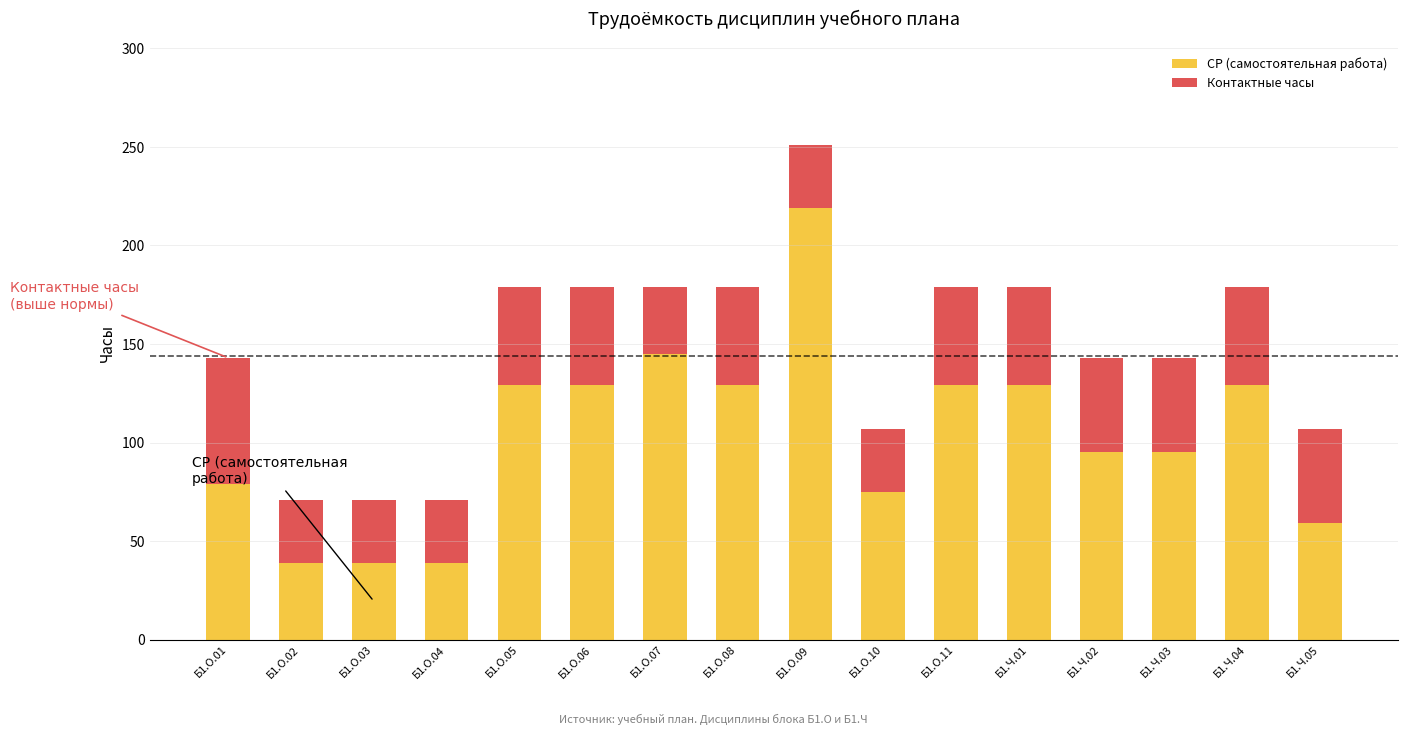

What is the total value across all series at Б1.О.06?

179